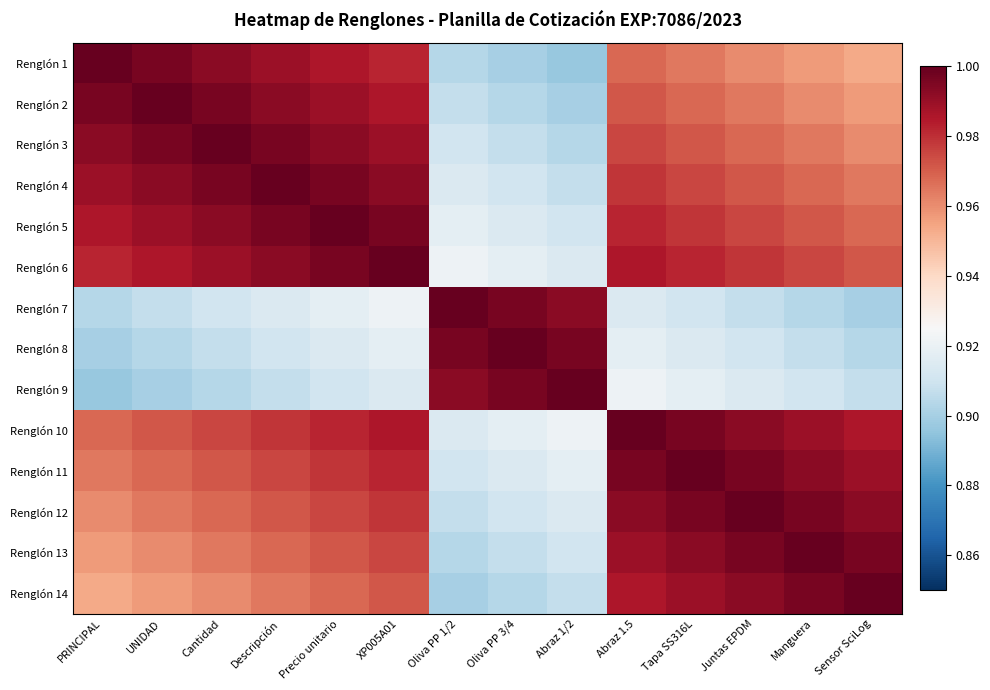

Rank the series at Sensor SciLog from highest to lowest value.

Renglón 14, Renglón 13, Renglón 12, Renglón 11, Renglón 10, Renglón 6, Renglón 5, Renglón 4, Renglón 3, Renglón 2, Renglón 1, Renglón 9, Renglón 8, Renglón 7